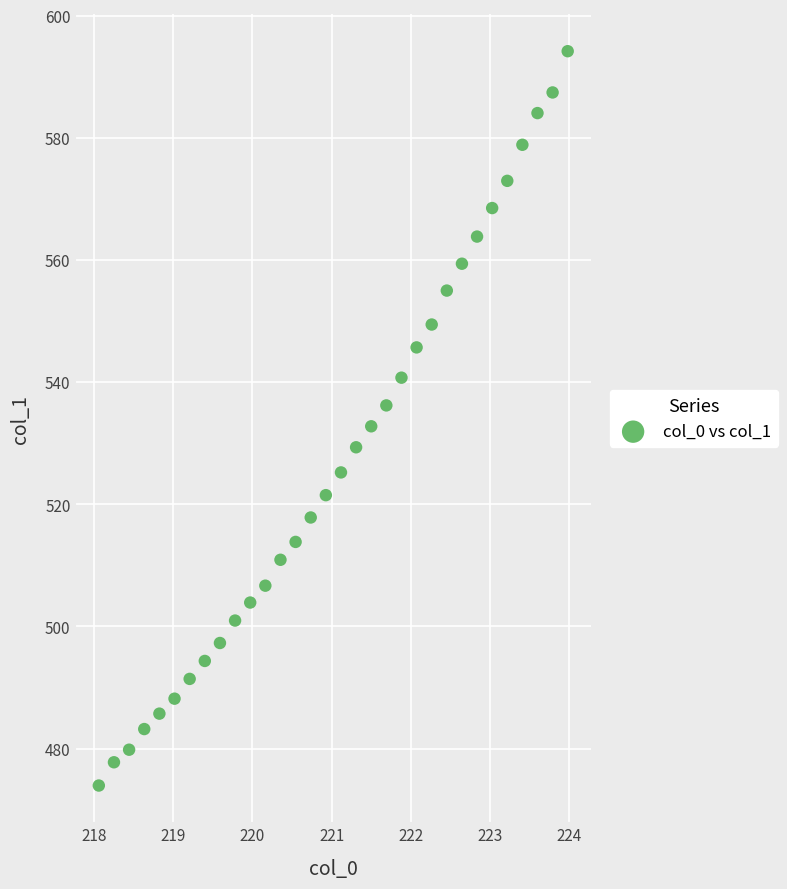

What is the range of X values (max minus min)?

5.9